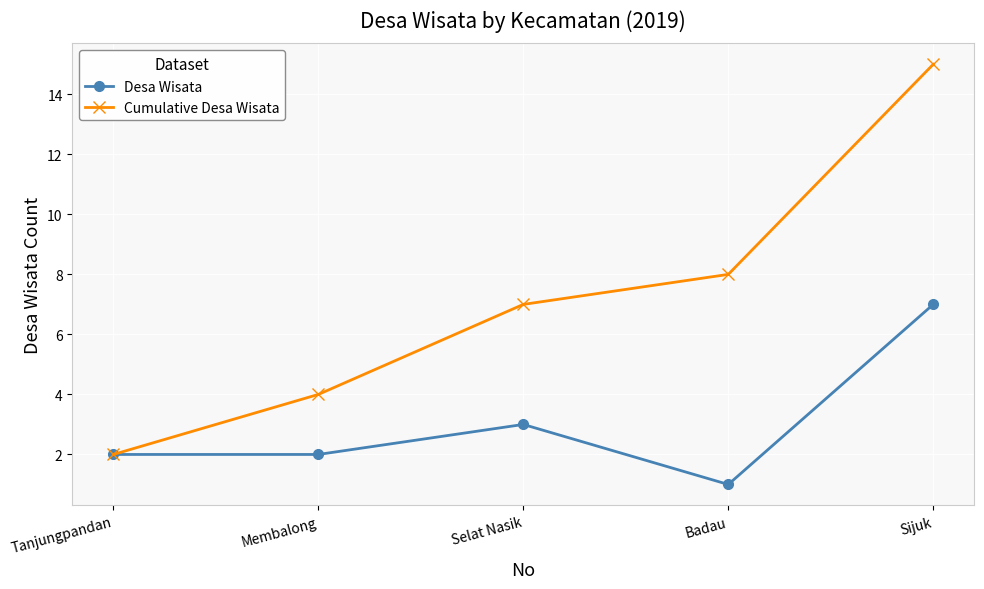

What is the label of the 4th point from the right?

Membalong